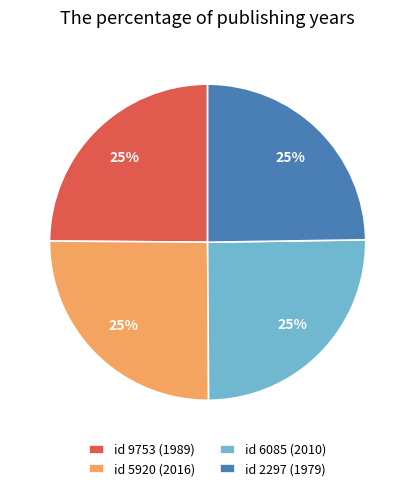

The id 2297 (1979) slice represents 25% of the pie. True or false?

True